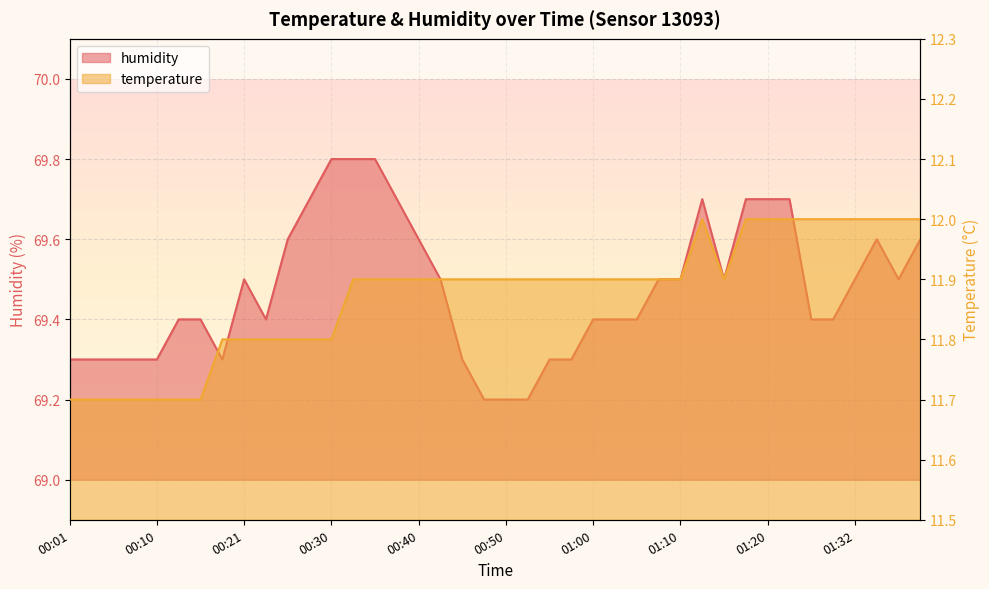

What is the difference between the highest and lowest values at 01:03?

57.5